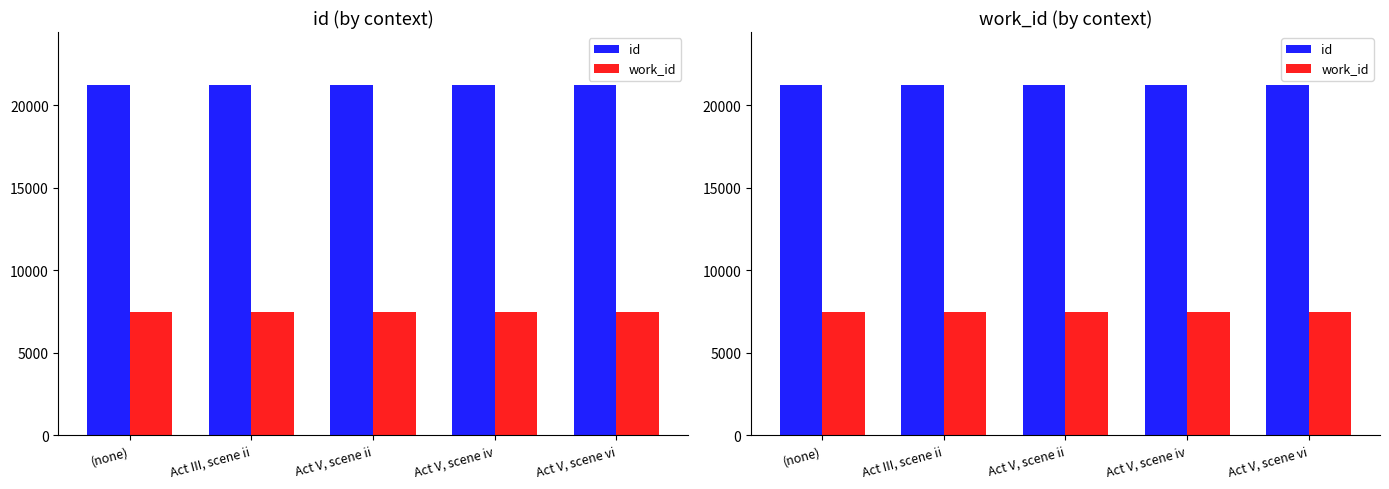

What is the highest value of the work_id series?

7490